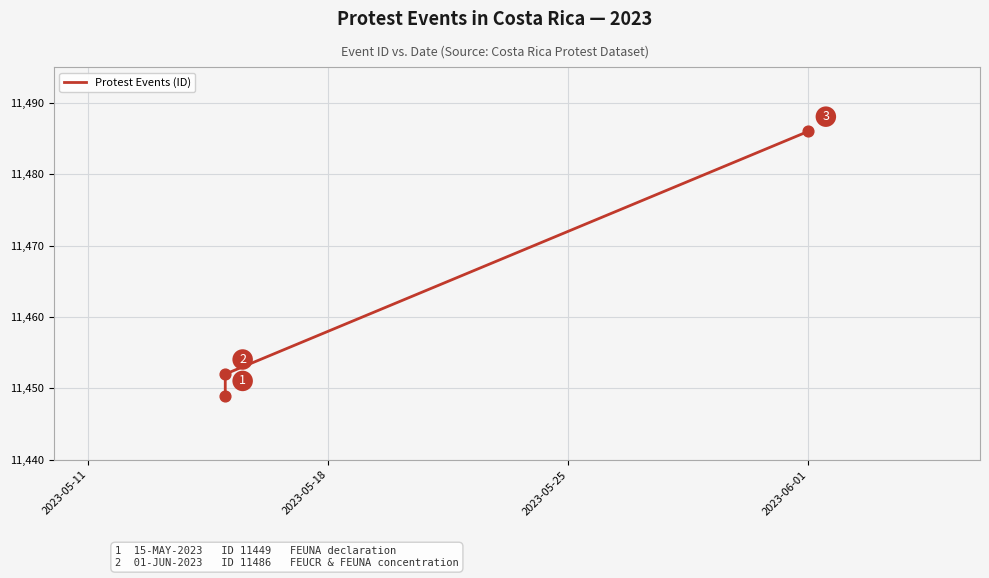

Which has a higher value, 2023-05-25 or 2023-05-18?

2023-05-25